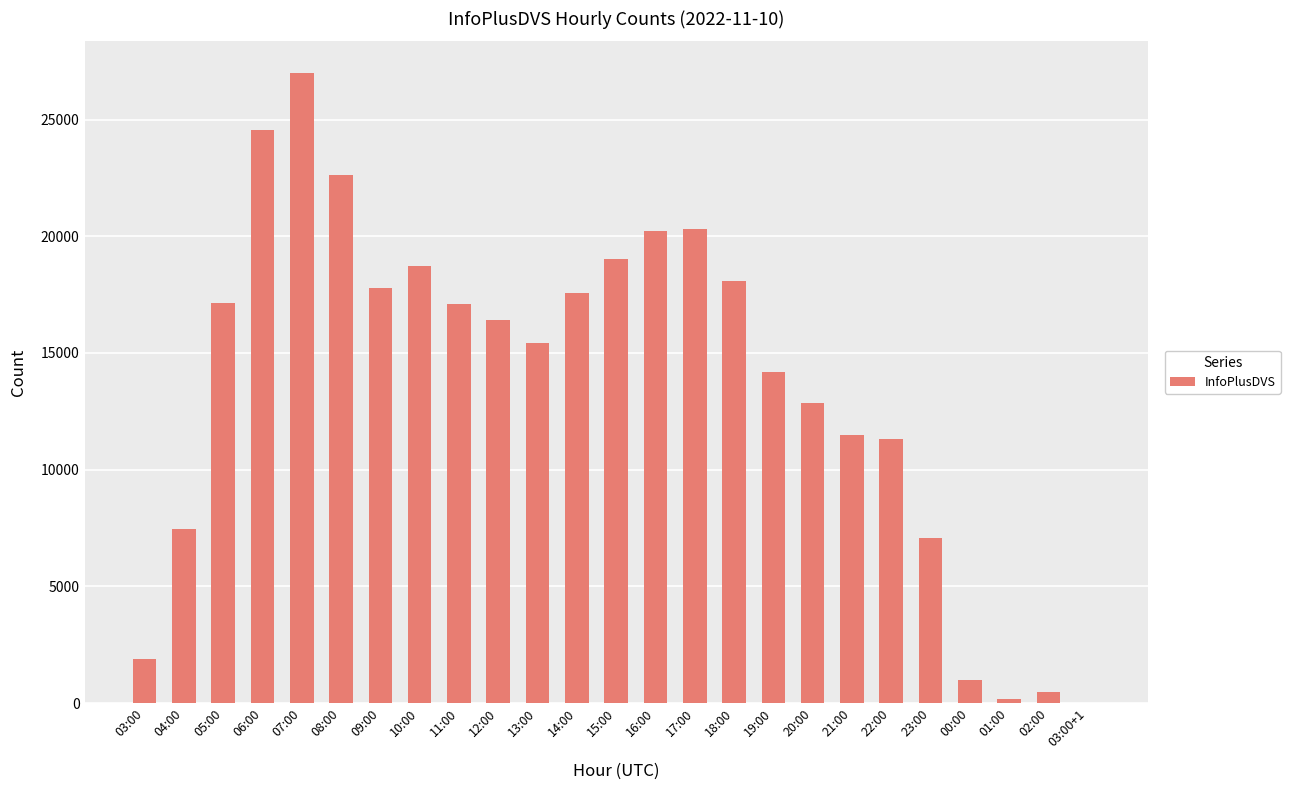

The chart shows a value of 8551 at 12:00. True or false?

False